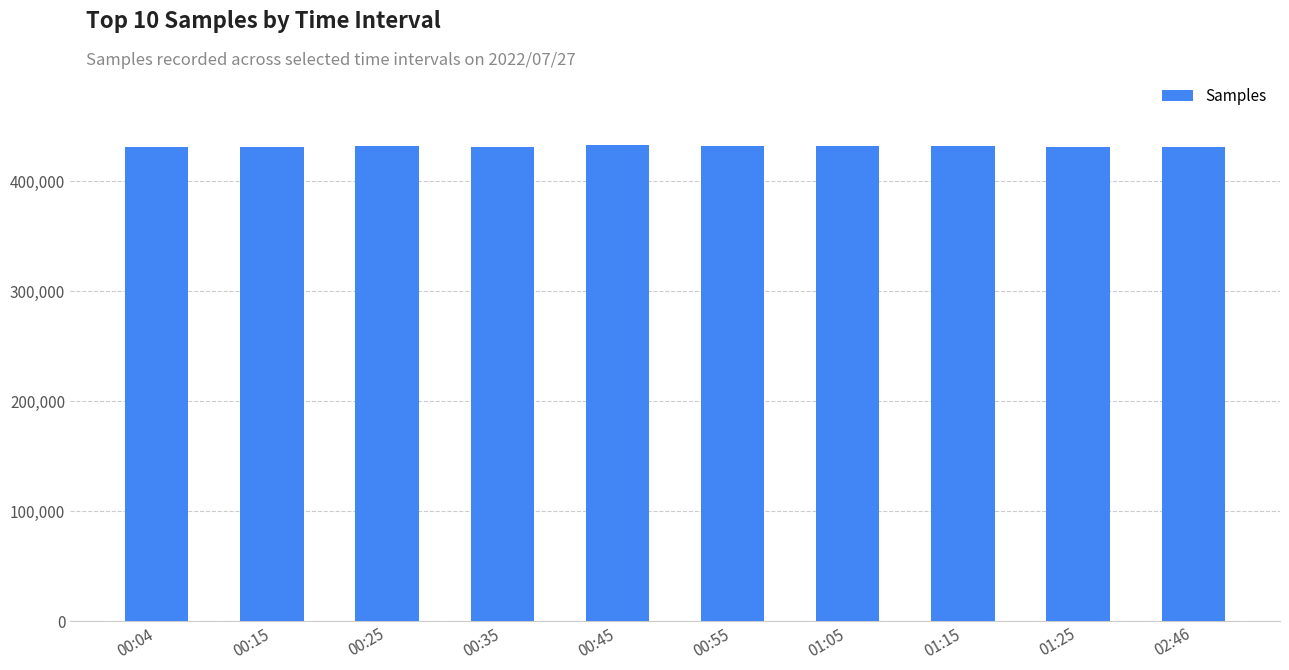

What is the minimum value shown in the chart?

430690